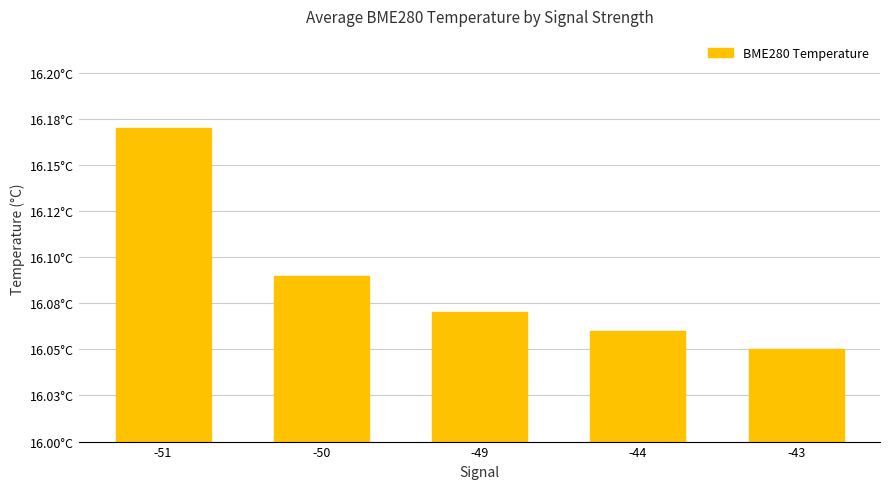

Is it true that the value at -50 is 28.1?

False